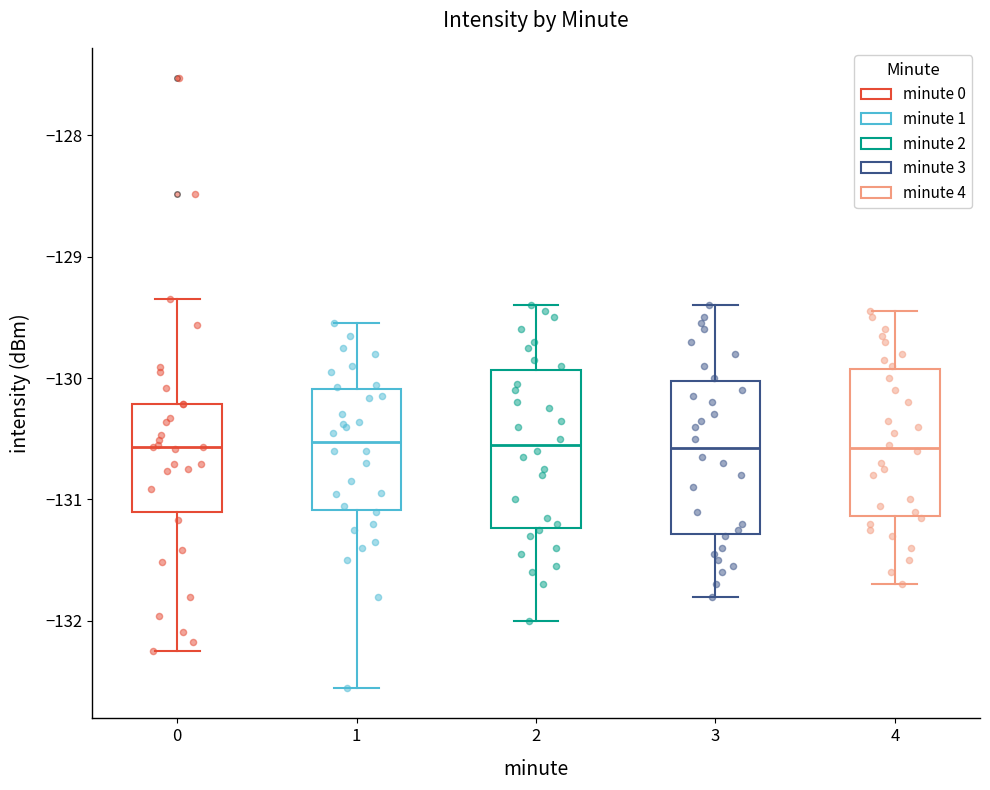

Where does the median line of the box at x = 2 sit on the y-axis? The values are not printed on the chart, so give them approximately, as read against the axis.

-130.5